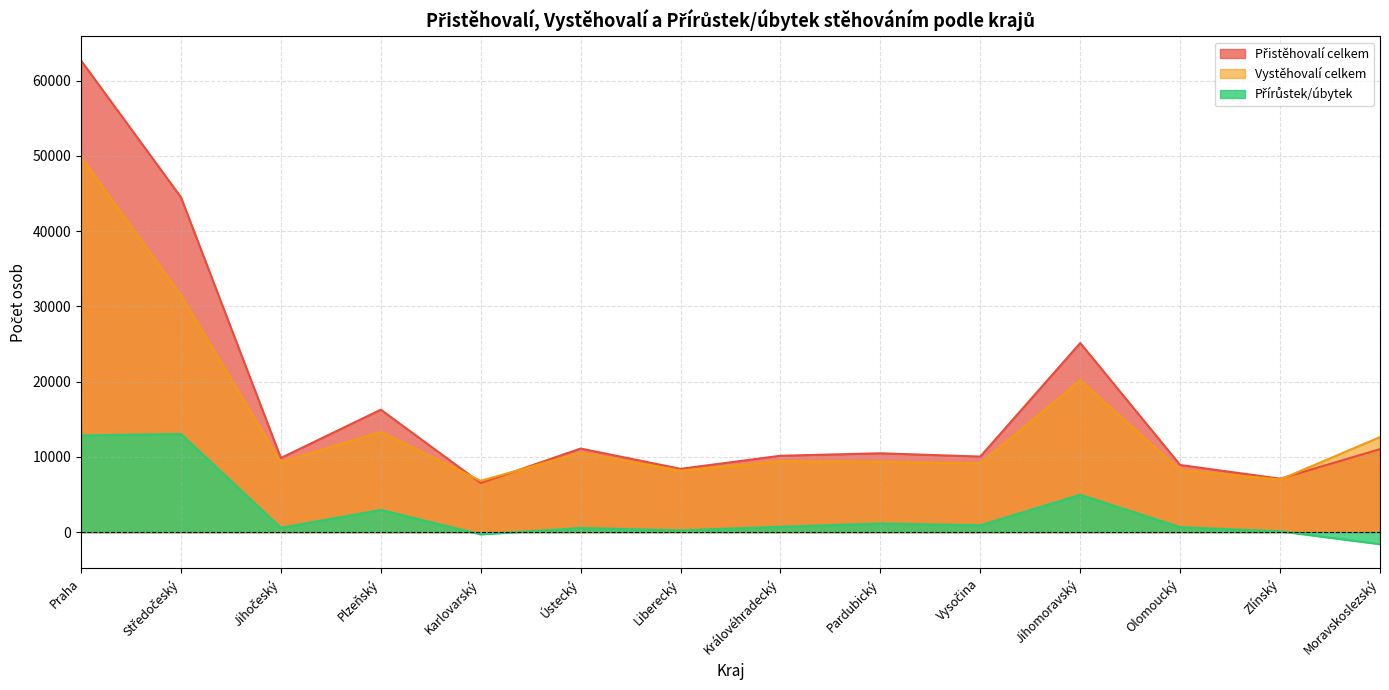

What is the greatest value displayed?

62689